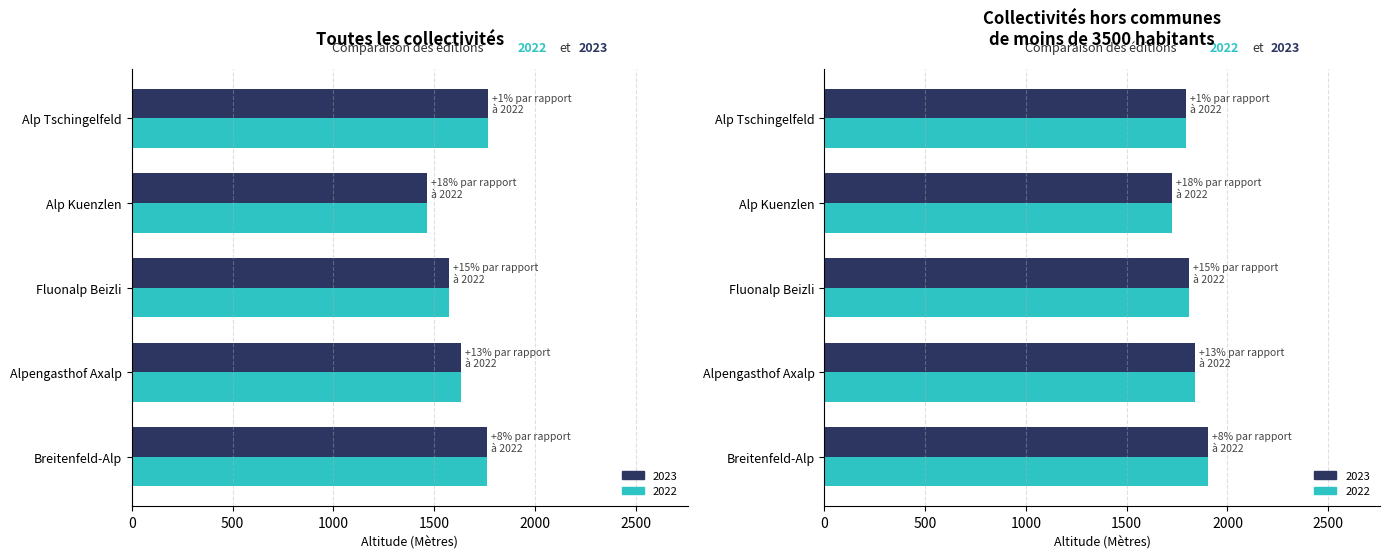

What is the value of the 2023 bar at the 3rd from the left?

1807